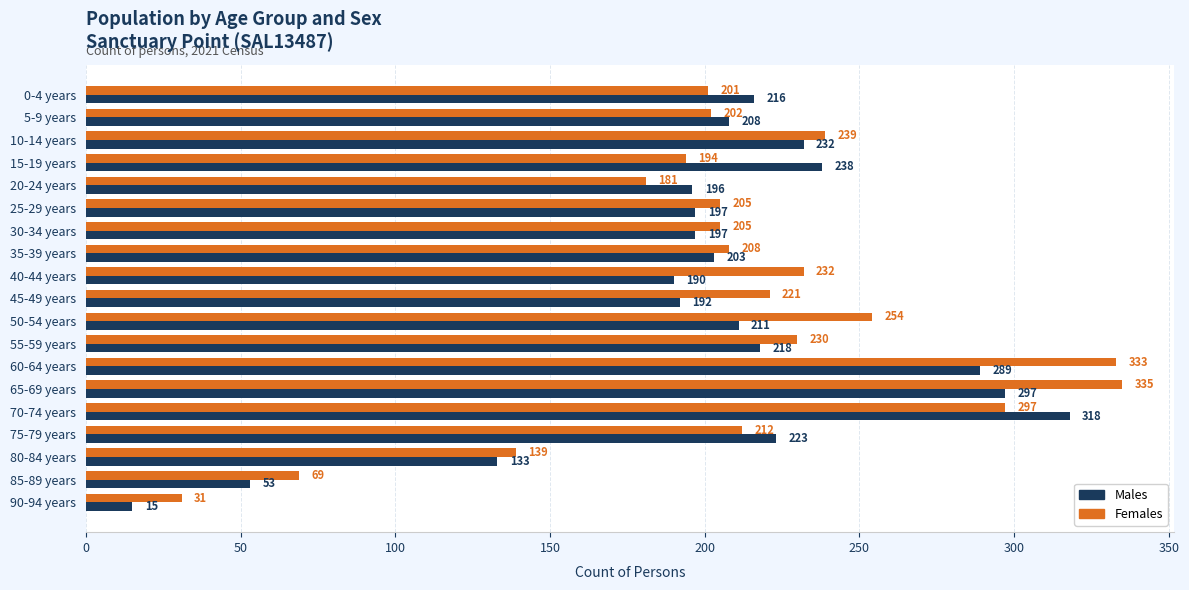

Which series has the largest total across all categories?

Females